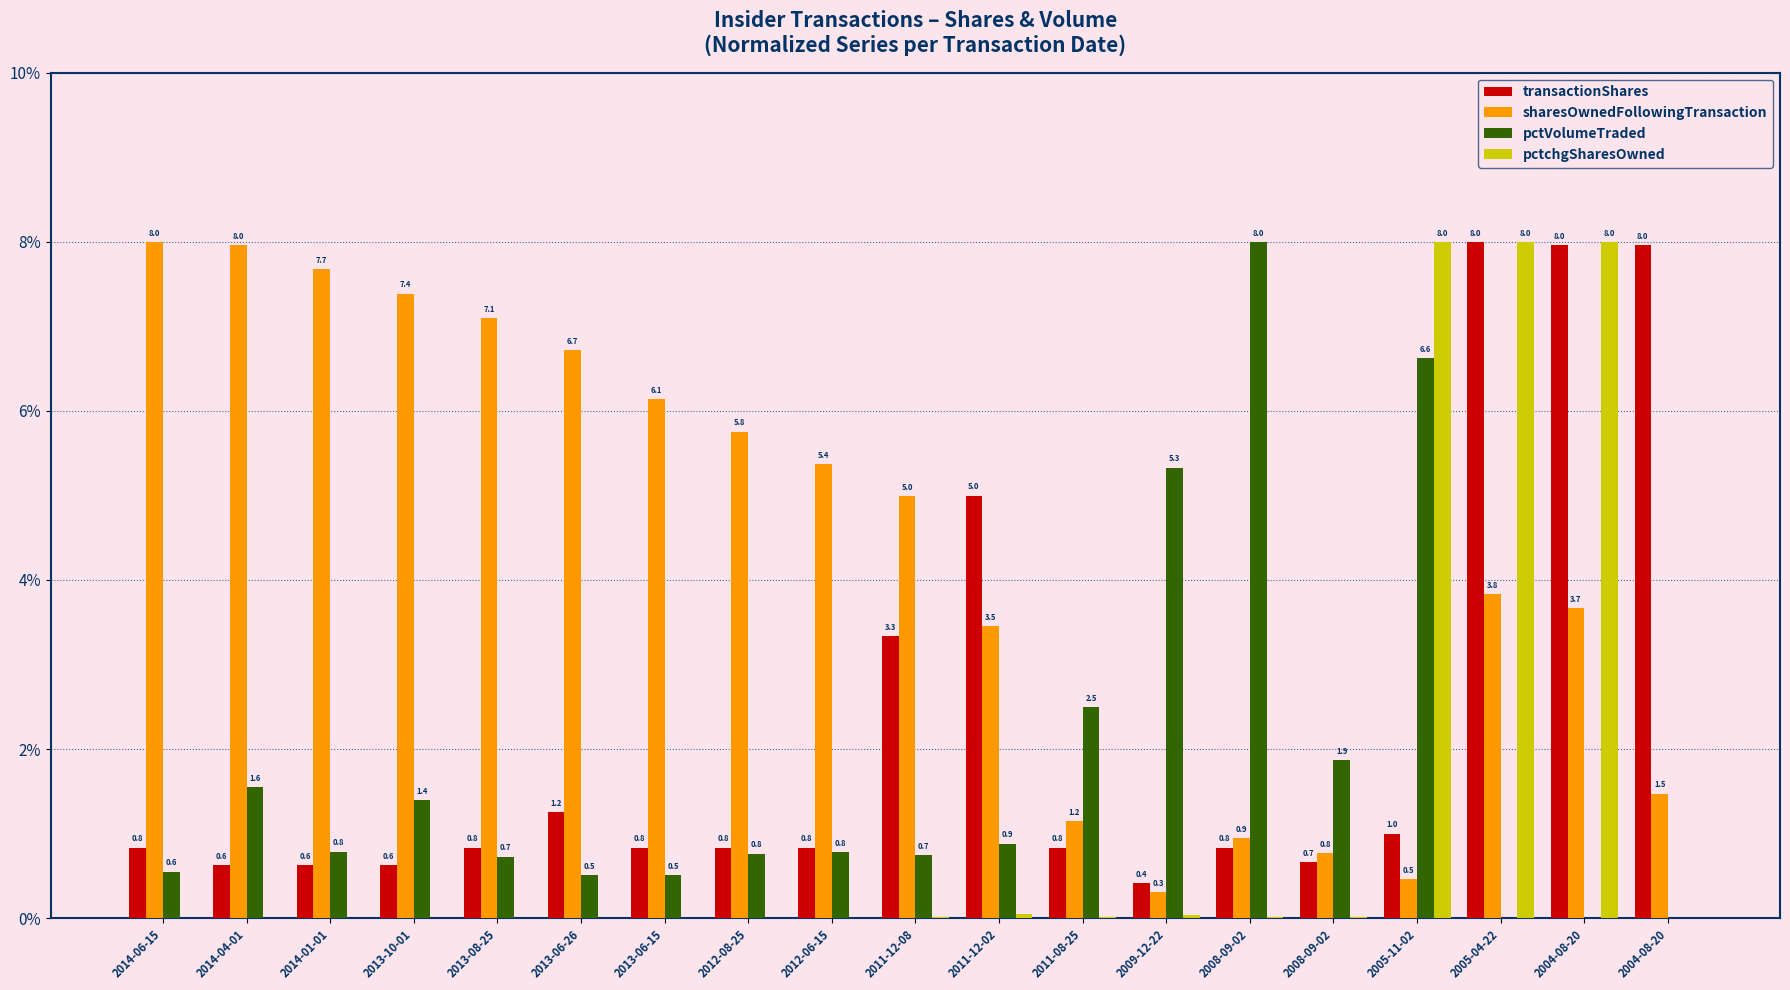

What is the label of the 12th bar from the right?

2012-08-25